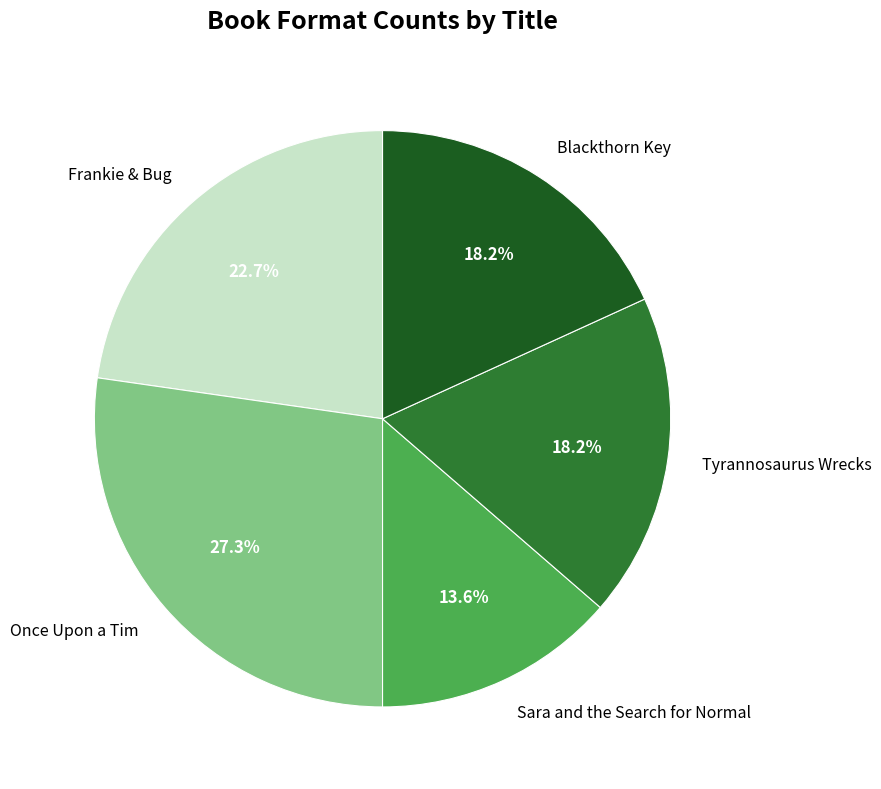

Does any single category account for the majority?

No